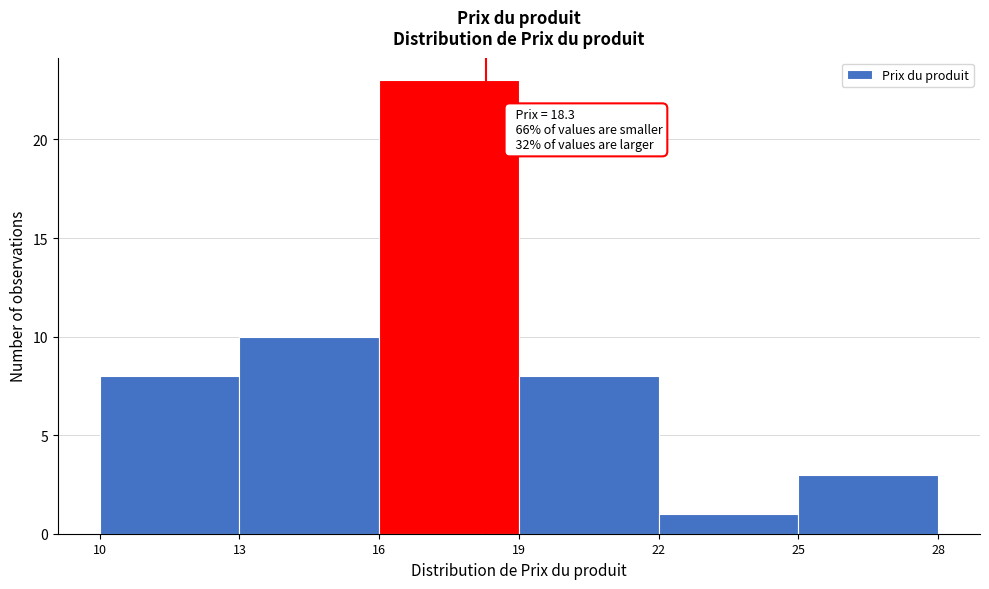

Which range on the x-axis has the tallest bar?

16 to 19